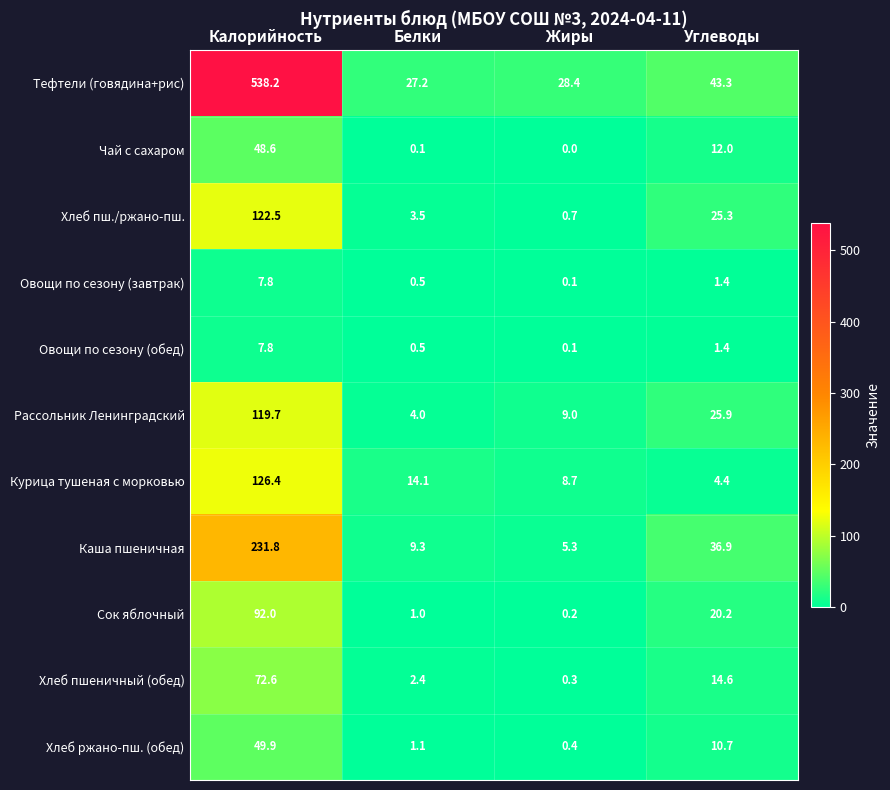

Is it true that Сок яблочный equals 34.5 at Углеводы?

False